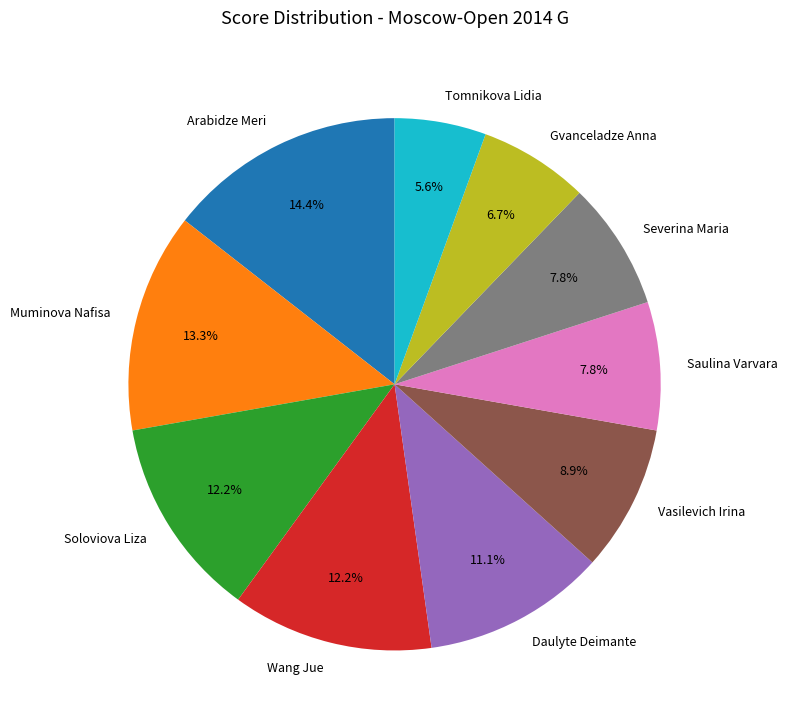

What is the smallest slice in the pie chart?

Tomnikova Lidia